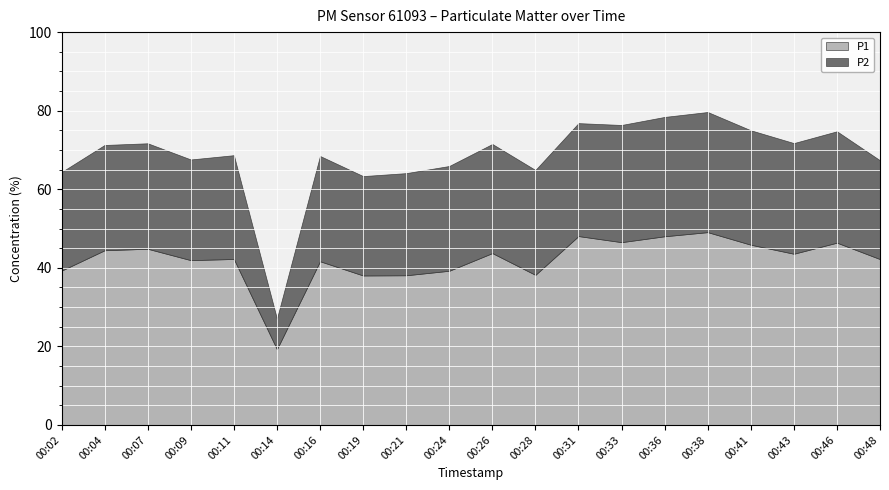

At 00:11, list the series in order from smallest to largest.

P2, P1